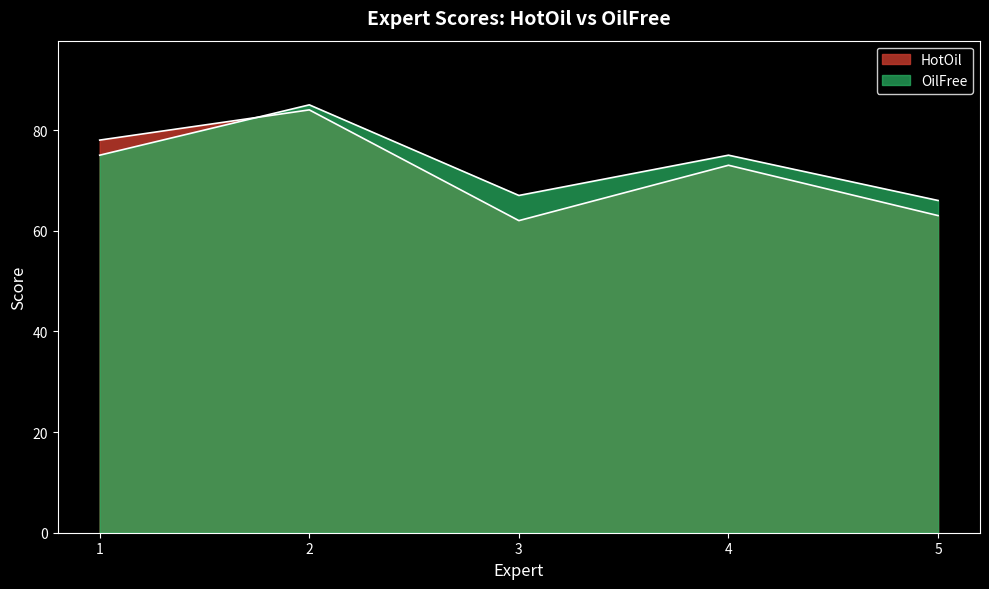

Which series has the largest range (max minus min)?

HotOil